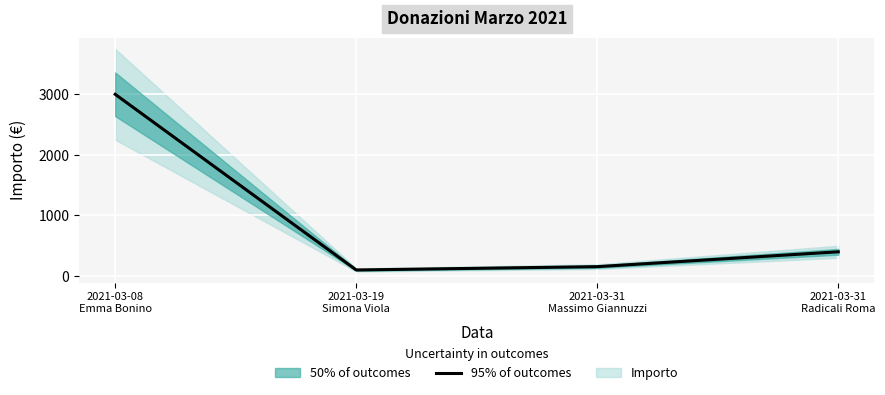

At which label does the data first exceed 400?

2021-03-08
Emma Bonino